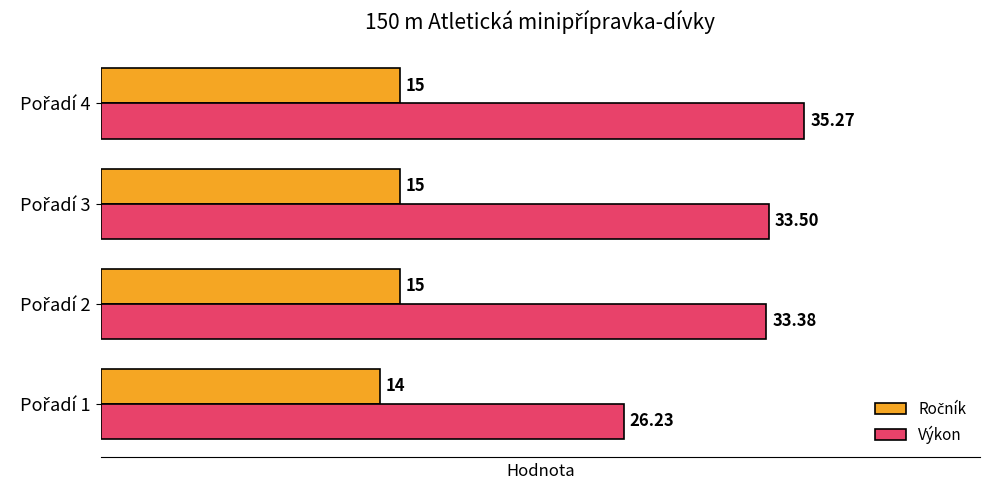

Which series has the largest range (max minus min)?

Výkon